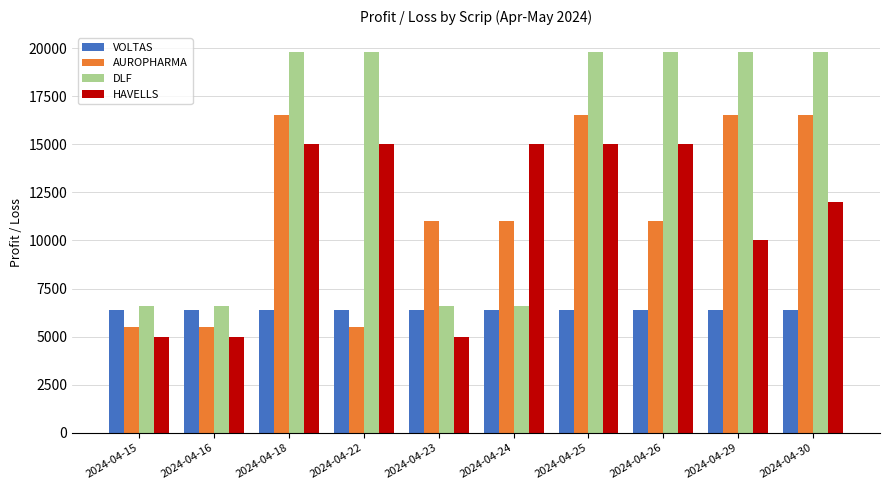

How many bars are there in total?

40